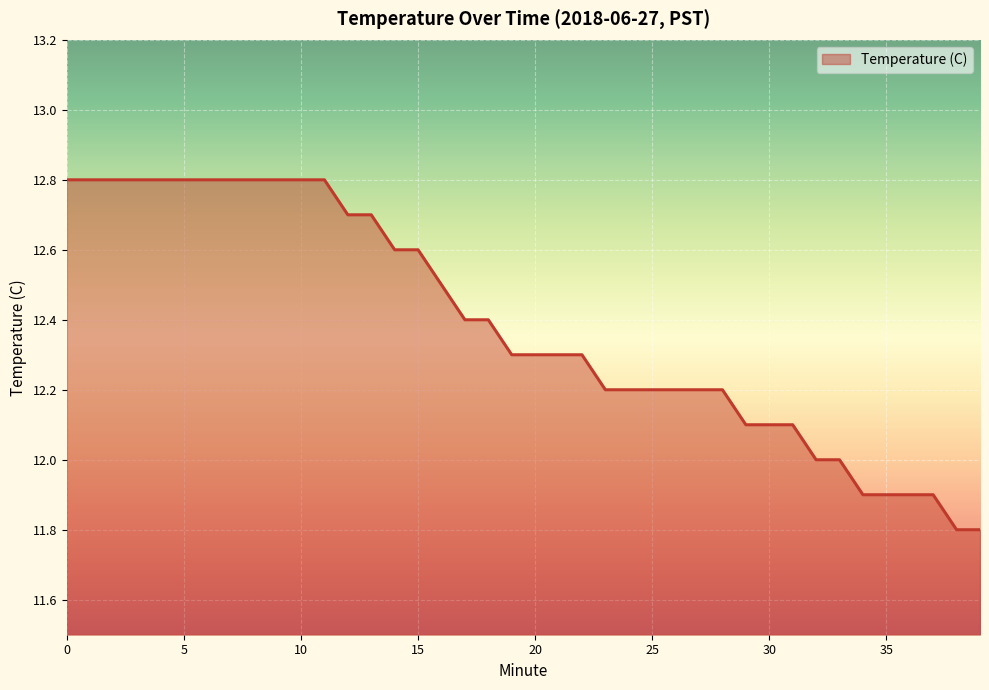

What is the greatest value displayed?

12.8